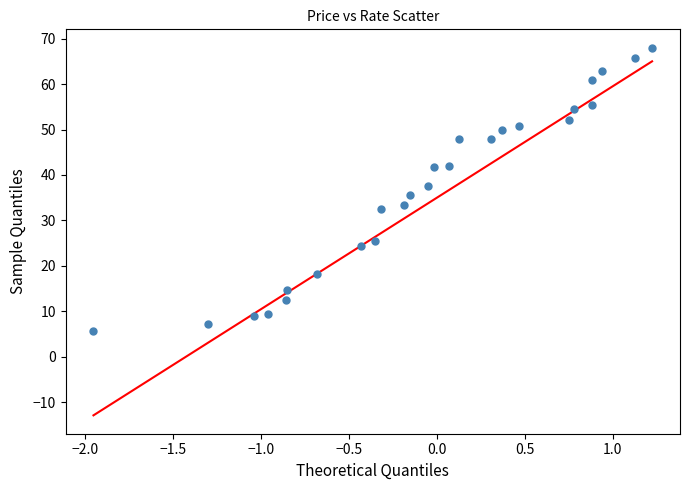

What is the range of X values (max minus min)?

3.2